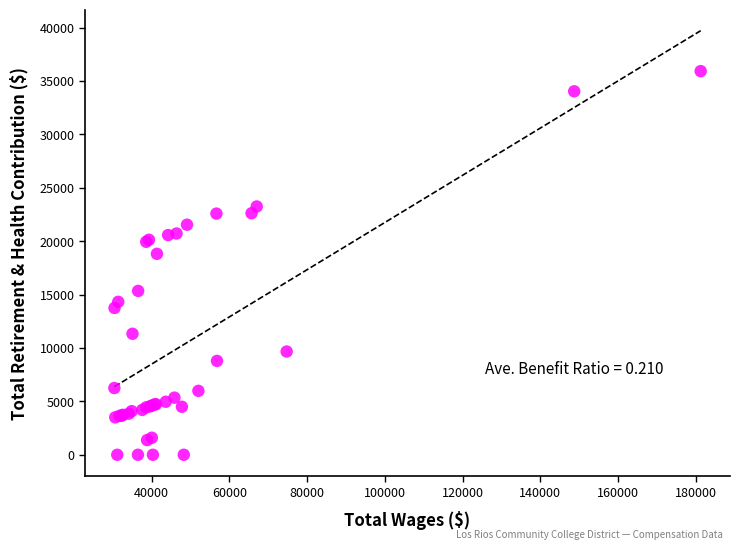

What Y value in the scatter plot is closest to 17959?

18813